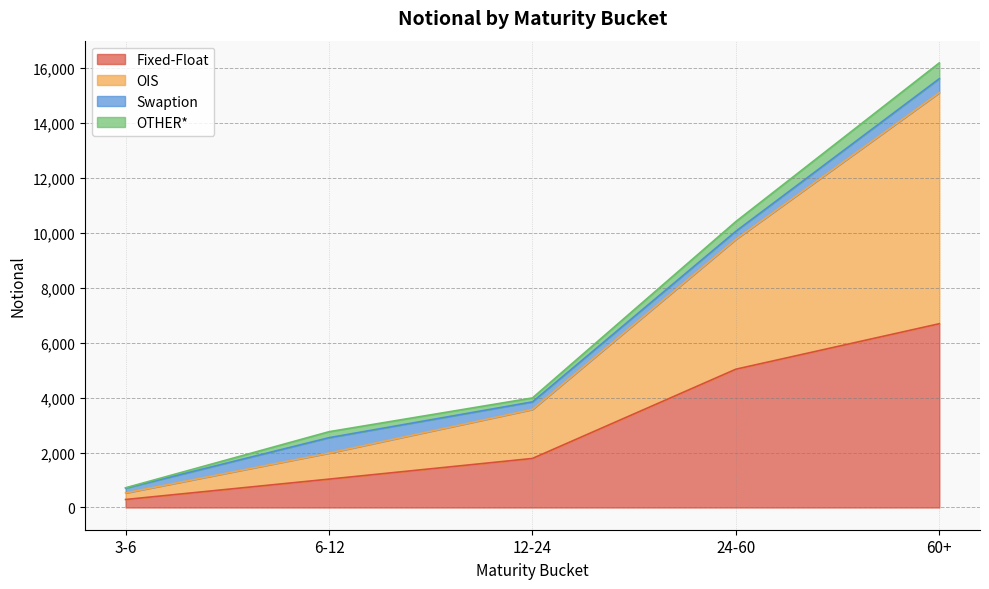

At which category is the sum across all series the highest?

60+